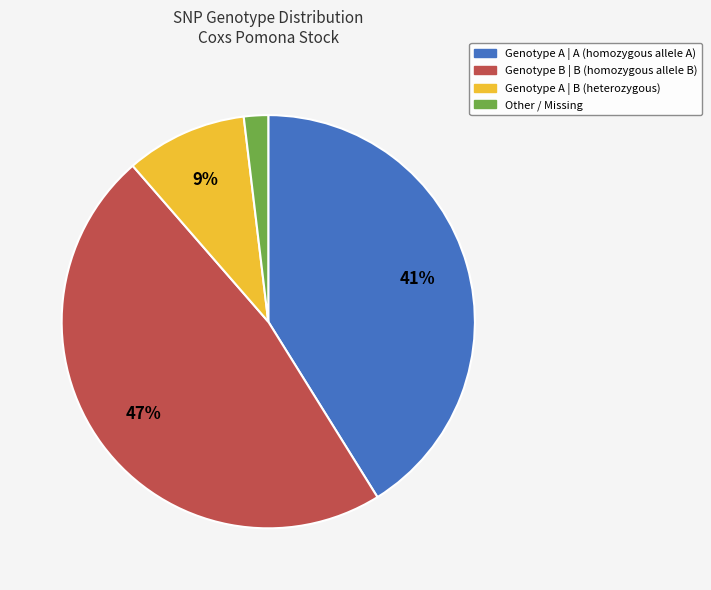

To the nearest percent, what is the average slice percentage?

25%